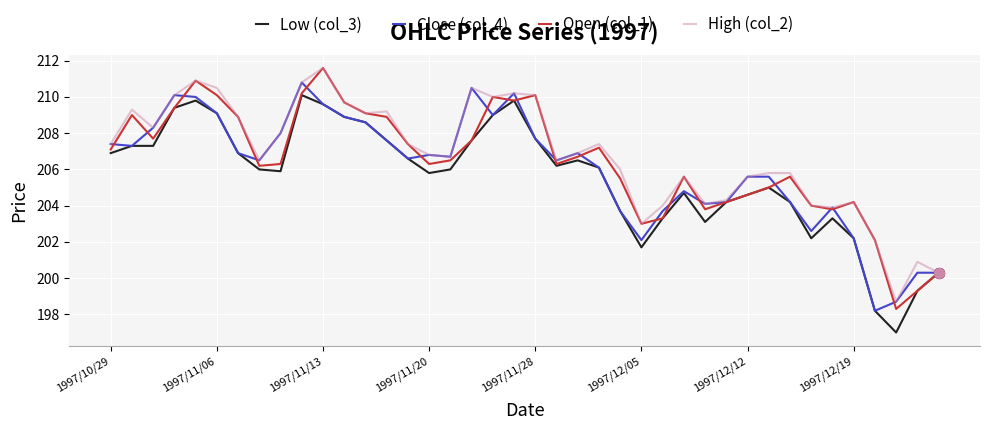

What is the maximum value for High (col_2)?

211.6